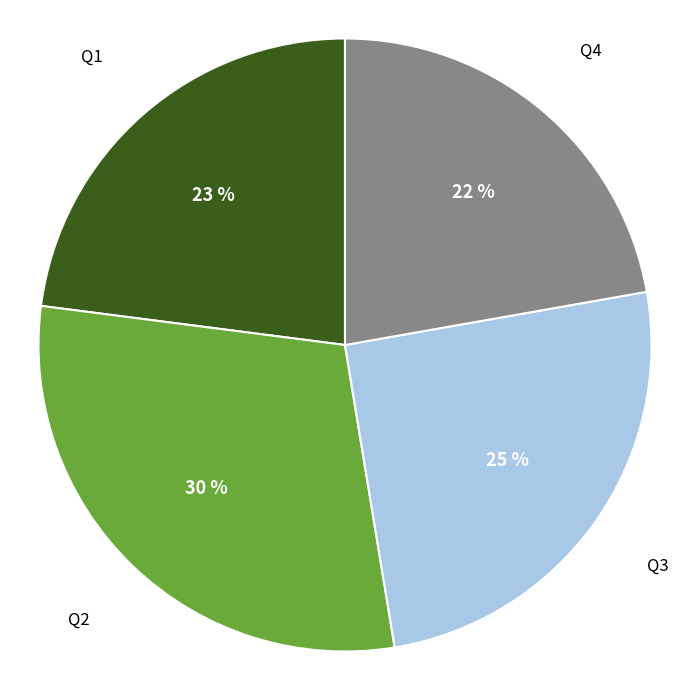

Which slice is the largest?

Q2